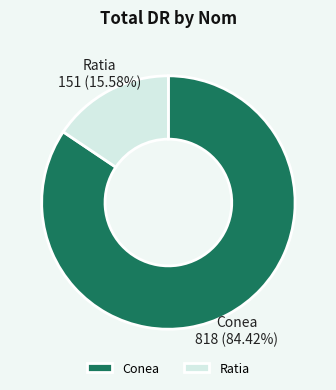

Is it true that Conea is 84% of the pie?

True